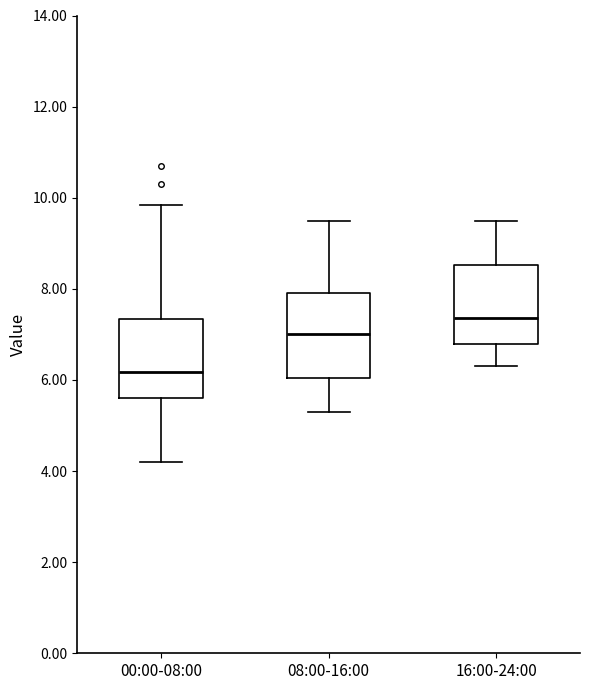

Which box's median line is the highest?

16:00-24:00